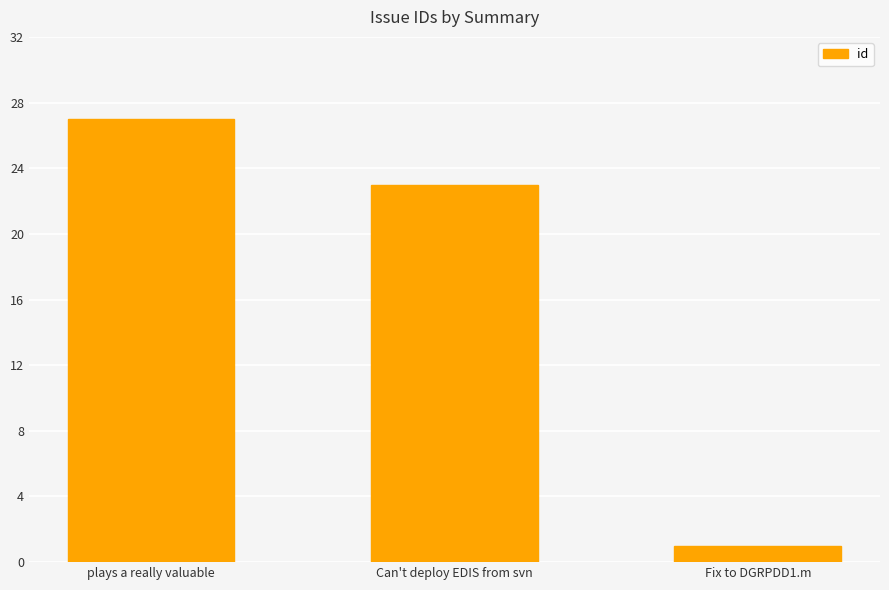

Is it true that the value at plays a really valuable is 27?

True